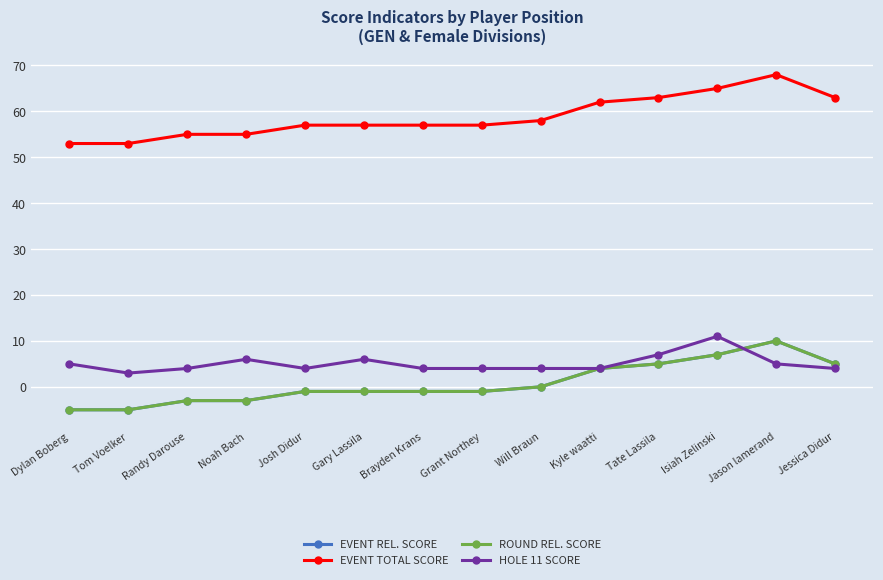

Is this an area chart (filled region under the line)?

No